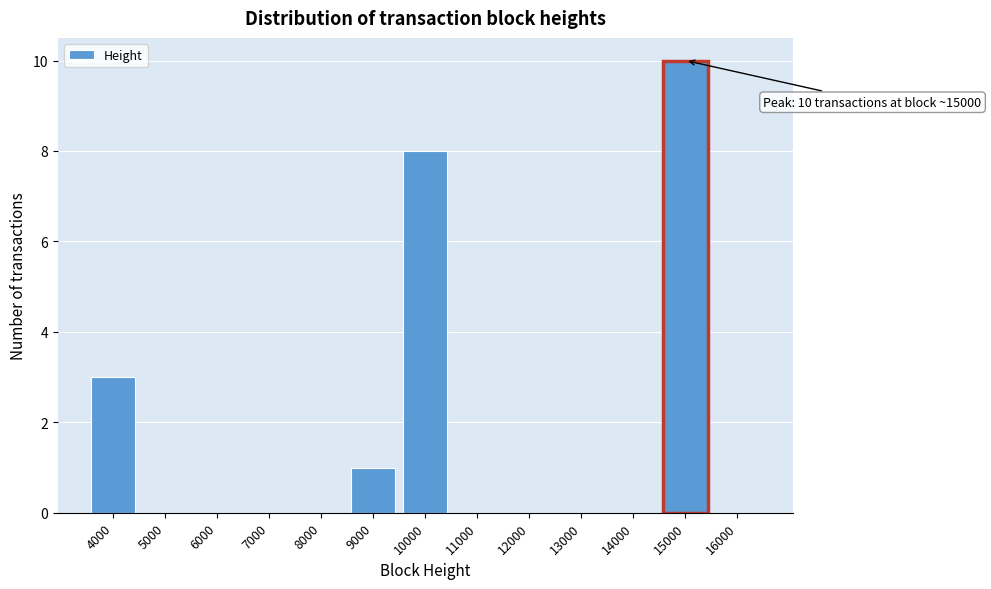

Reading left to right, transcribe all the data shown in this chart.

4000=3	5000=0	6000=0	7000=0	8000=0	9000=1	10000=8	11000=0	12000=0	13000=0	14000=0	15000=10	16000=0